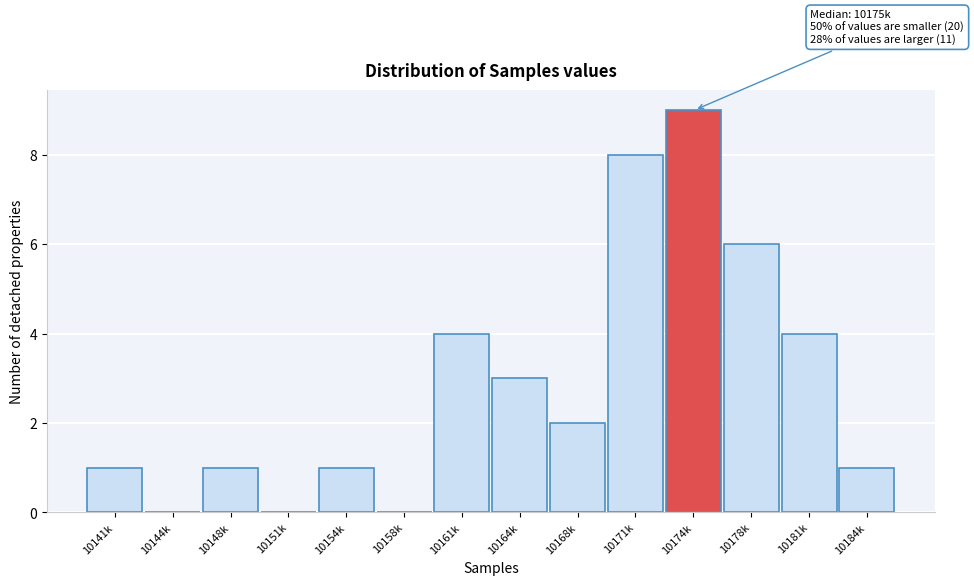

Reading left to right, transcribe all the data shown in this chart.

10141k=1	10144k=0	10148k=1	10151k=0	10154k=1	10158k=0	10161k=4	10164k=3	10168k=2	10171k=8	10174k=9	10178k=6	10181k=4	10184k=1